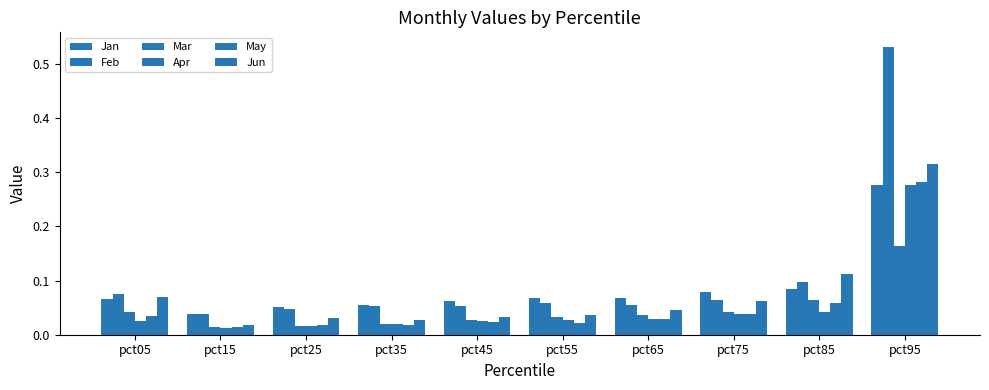

How many series are shown in this chart?

6